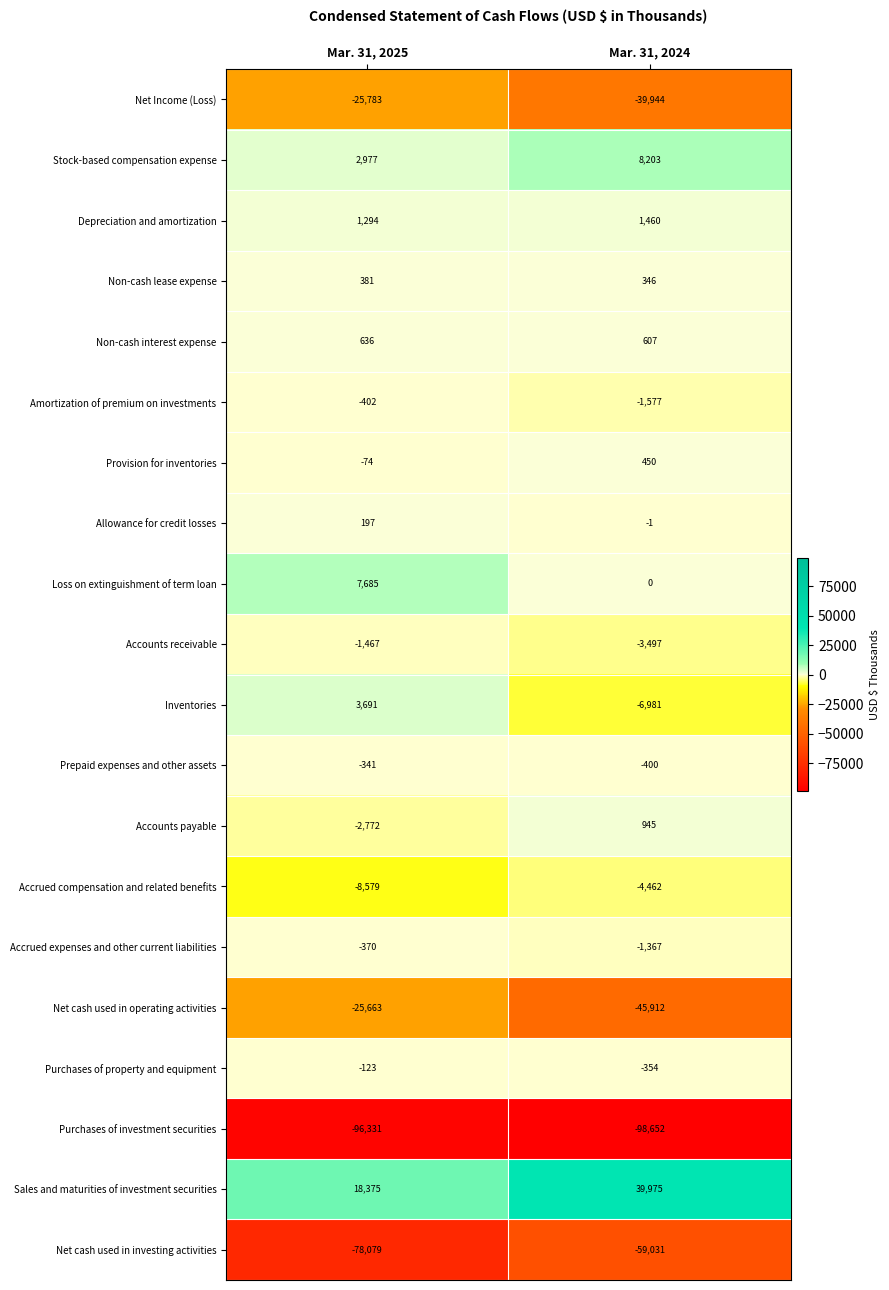

At which category does the chart reach its minimum across all series?

Mar. 31, 2024